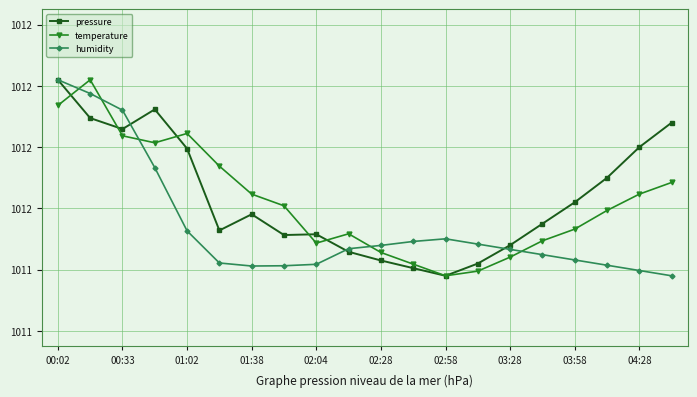

What are all the series names shown in the legend?

pressure, temperature, humidity